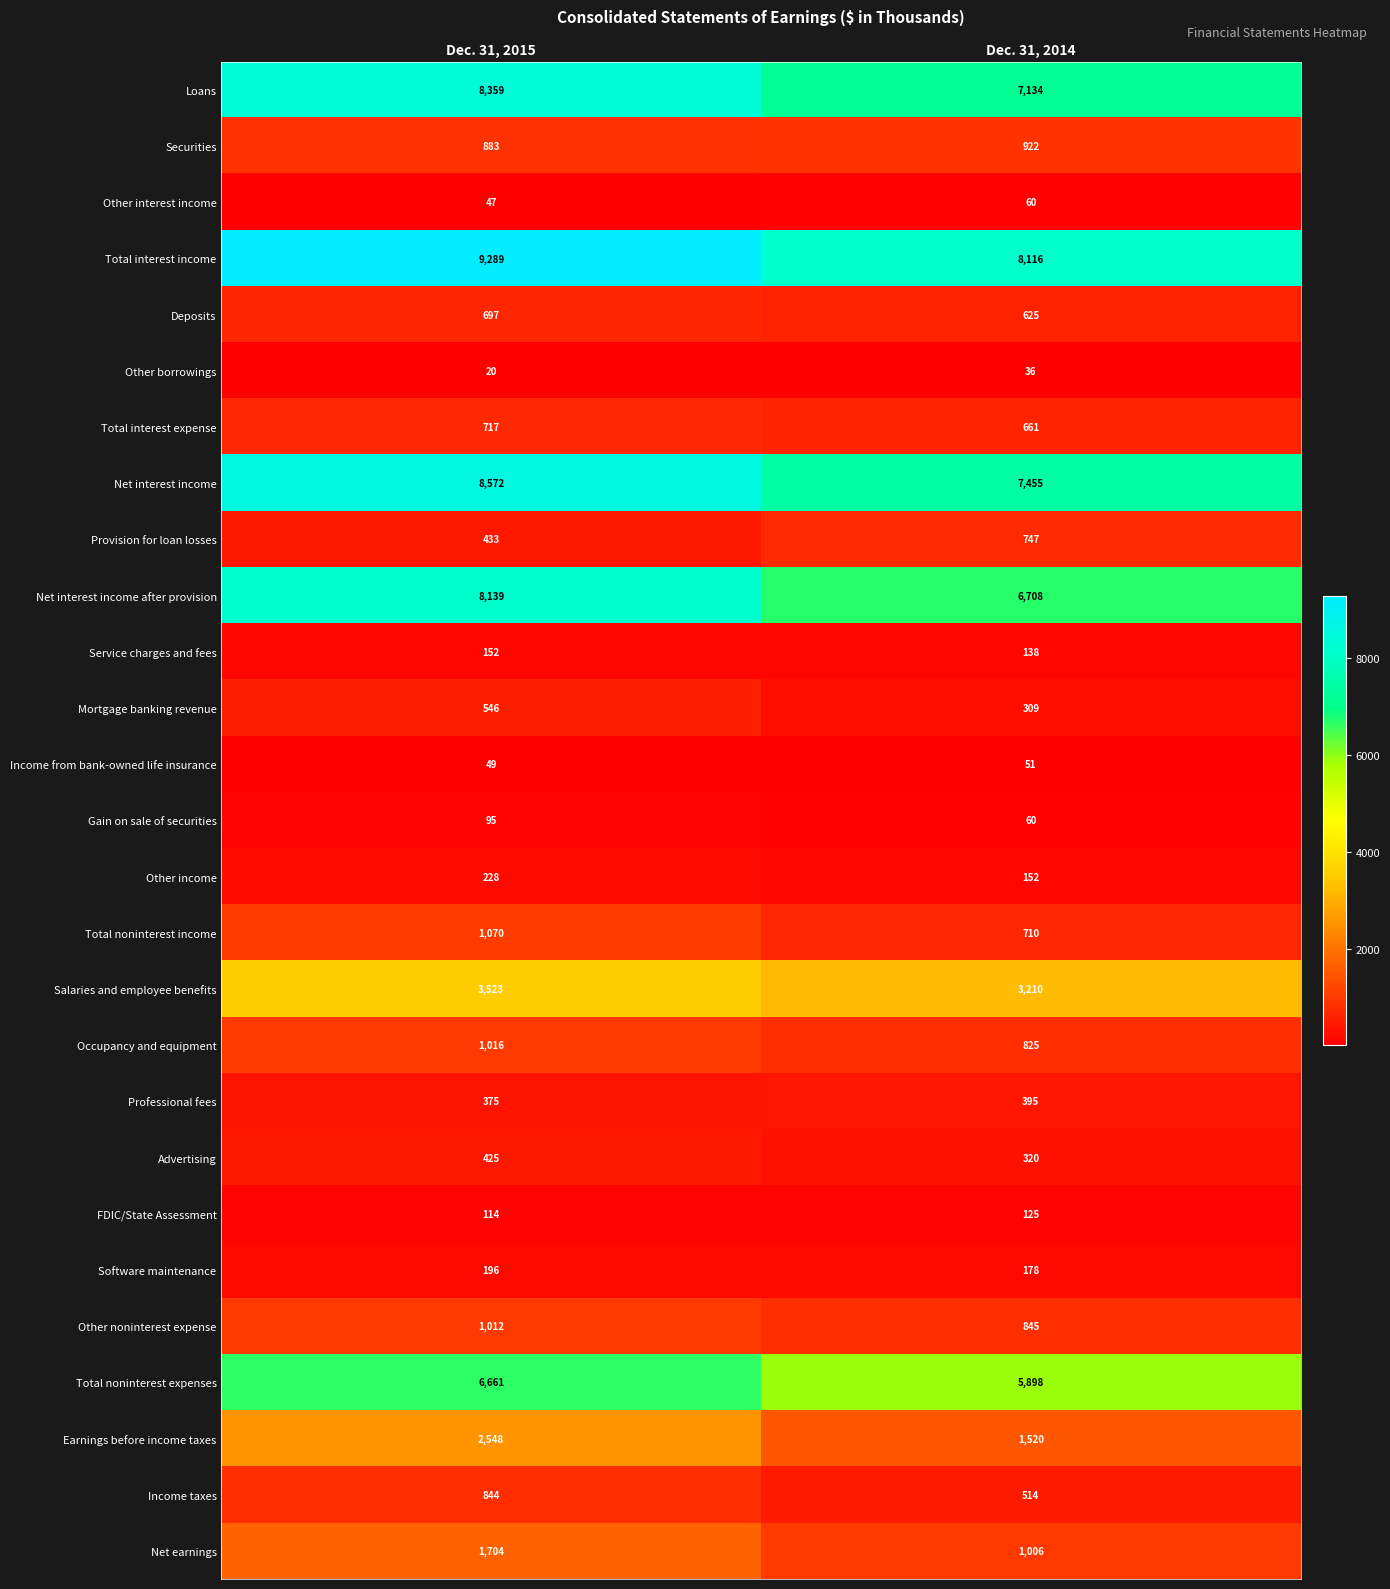

What is the approximate value of Professional fees at Dec. 31, 2014?

395